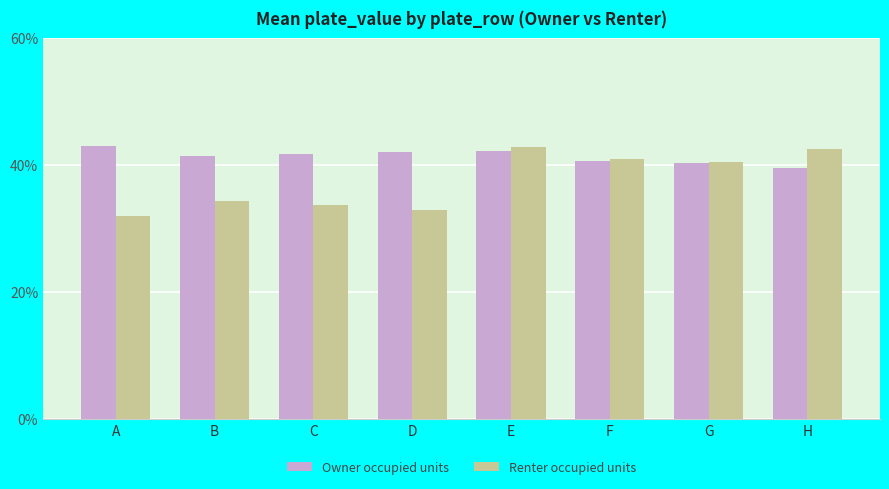

Is it true that Renter occupied units equals 34.4 at B?

True